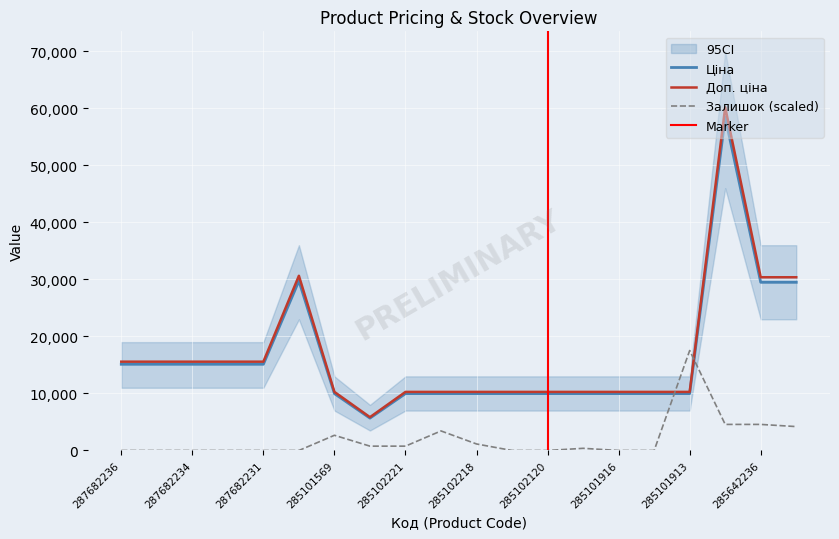

What is the sum of all Залишок values?

40009.5